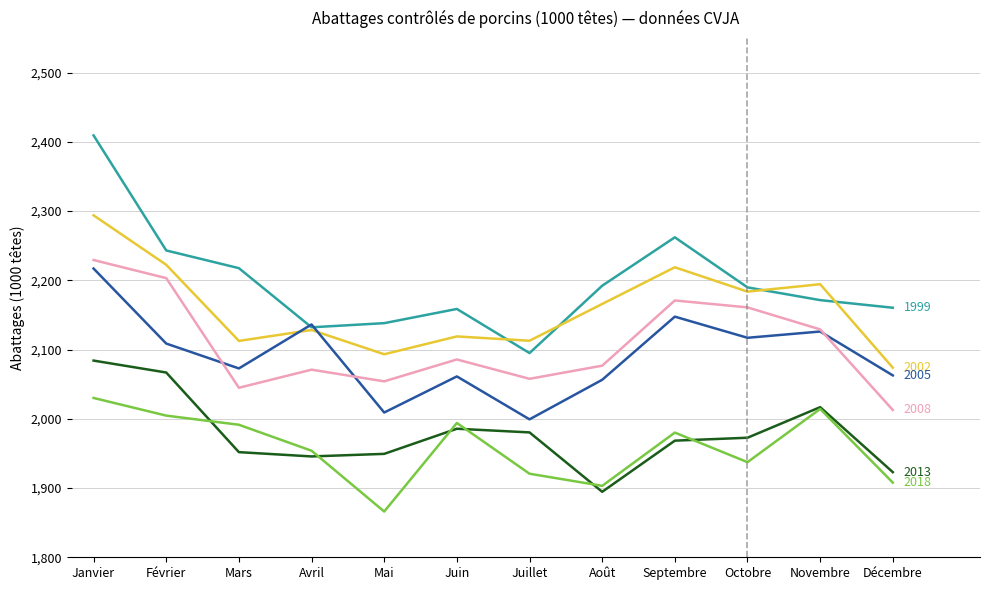

At which category is the sum across all series the highest?

Janvier